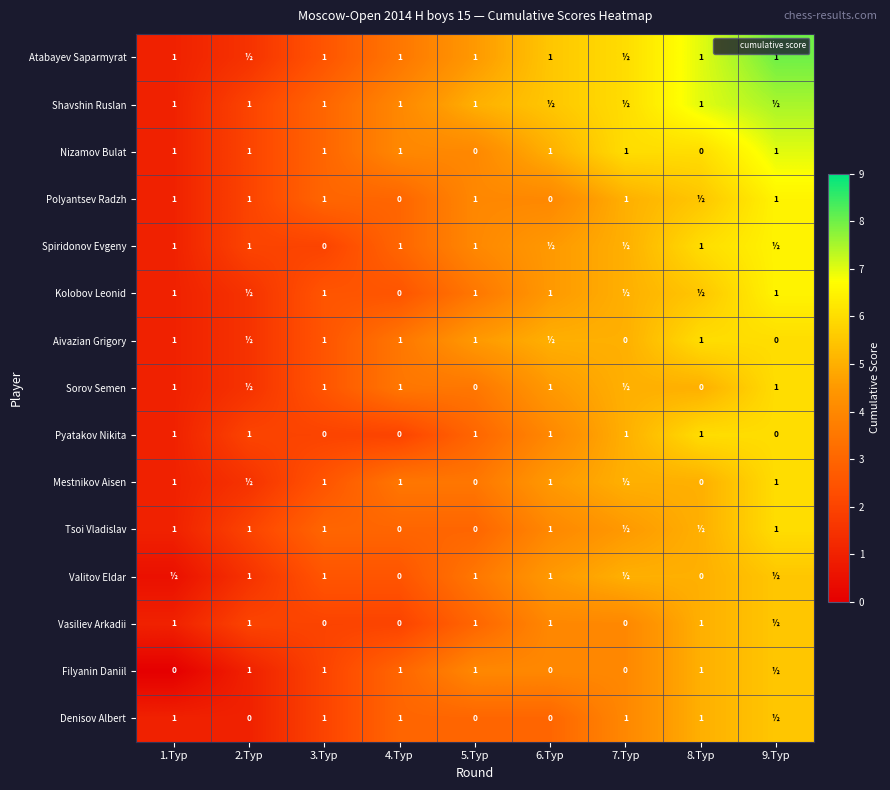

Between 2.Тур and 9.Тур, which series saw the biggest shift?

Atabayev Saparmyrat